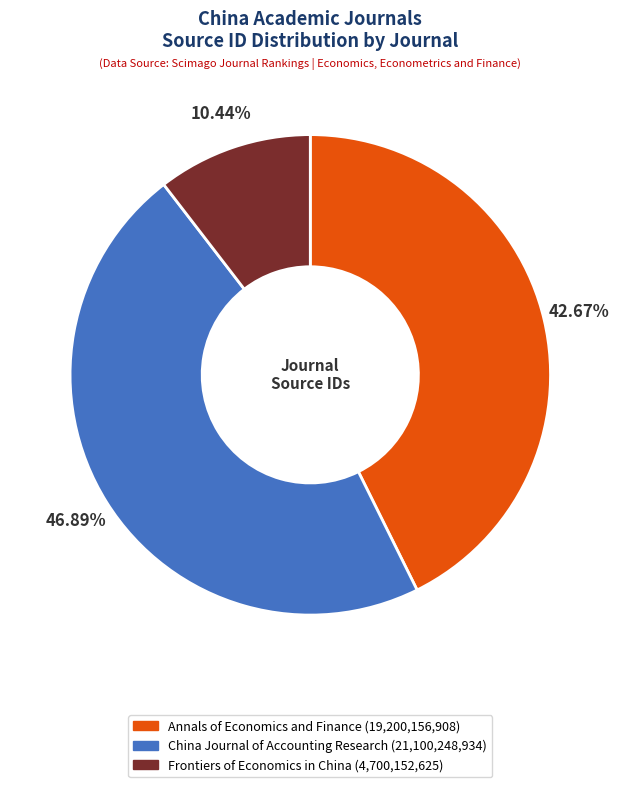

The Frontiers of Economics in China slice represents 2% of the pie. True or false?

False